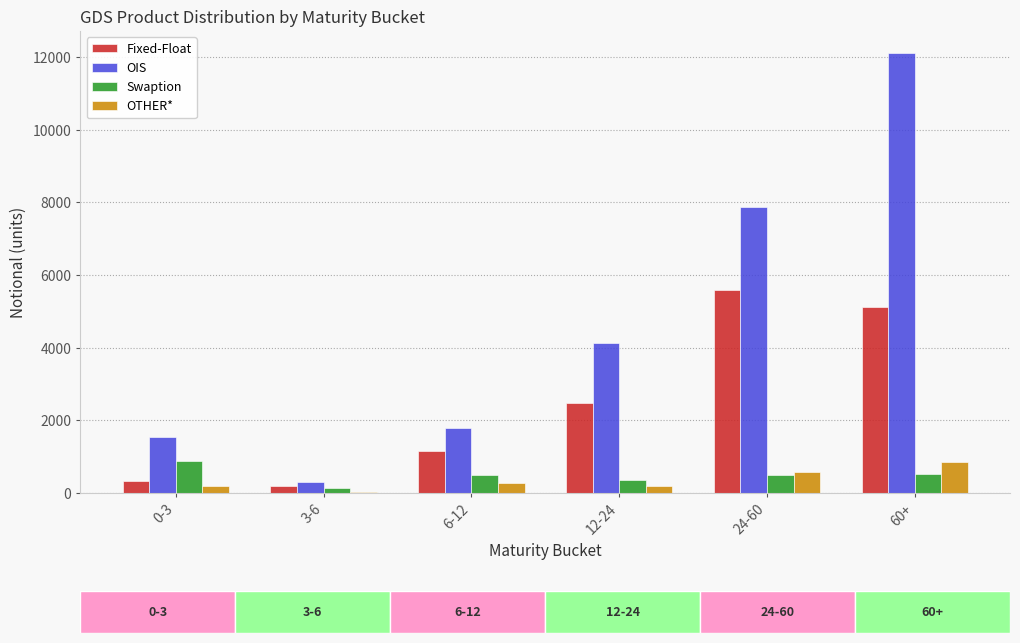

What is the sum of all OIS values?

27760